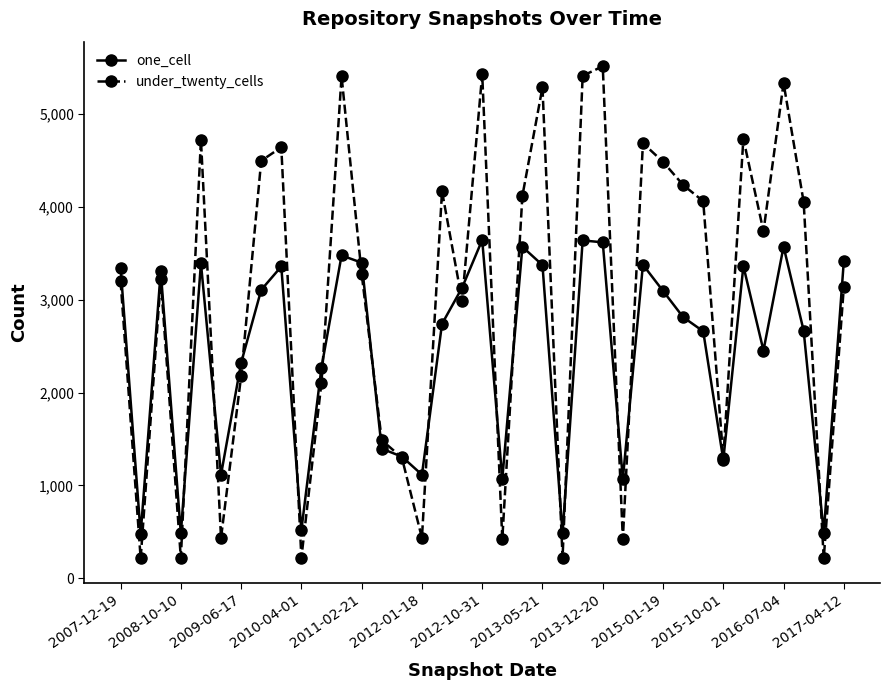

List the series in order of their peak value, highest first.

under_twenty_cells, one_cell